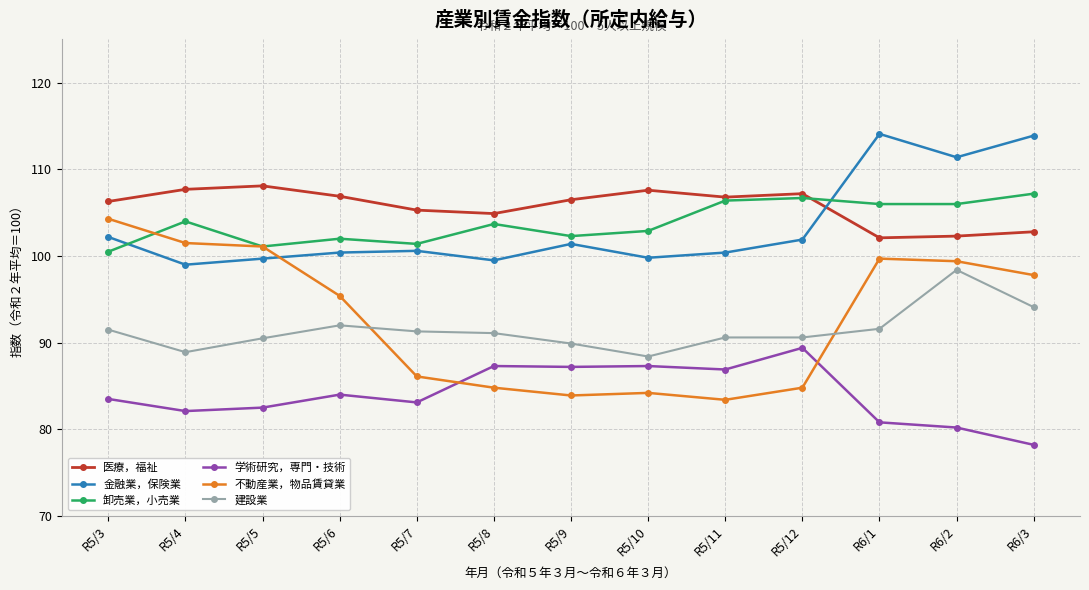

Where is the first local minimum for 金融業，保険業?

R5/4